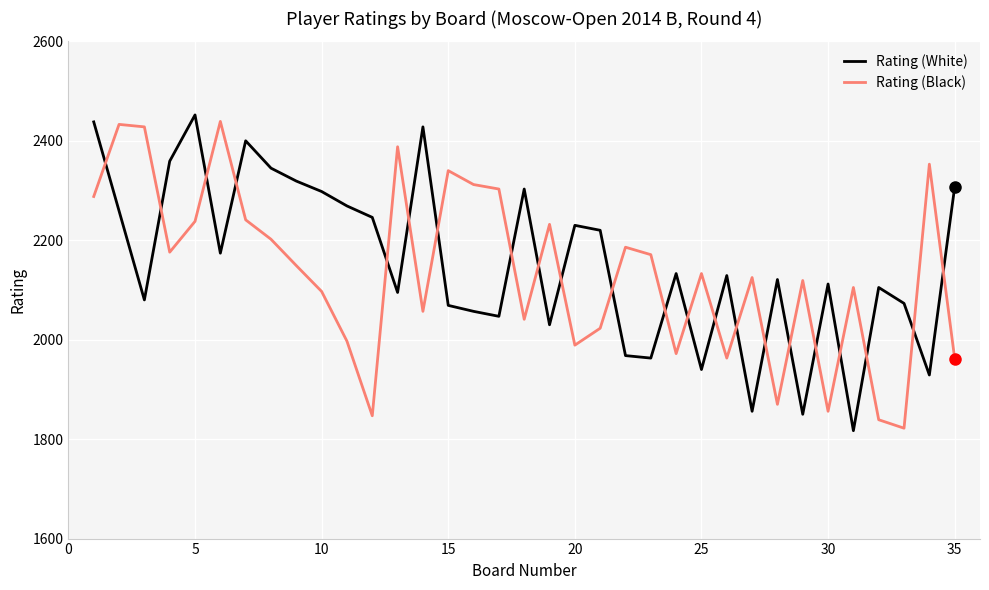

How many lines are shown in the chart?

2